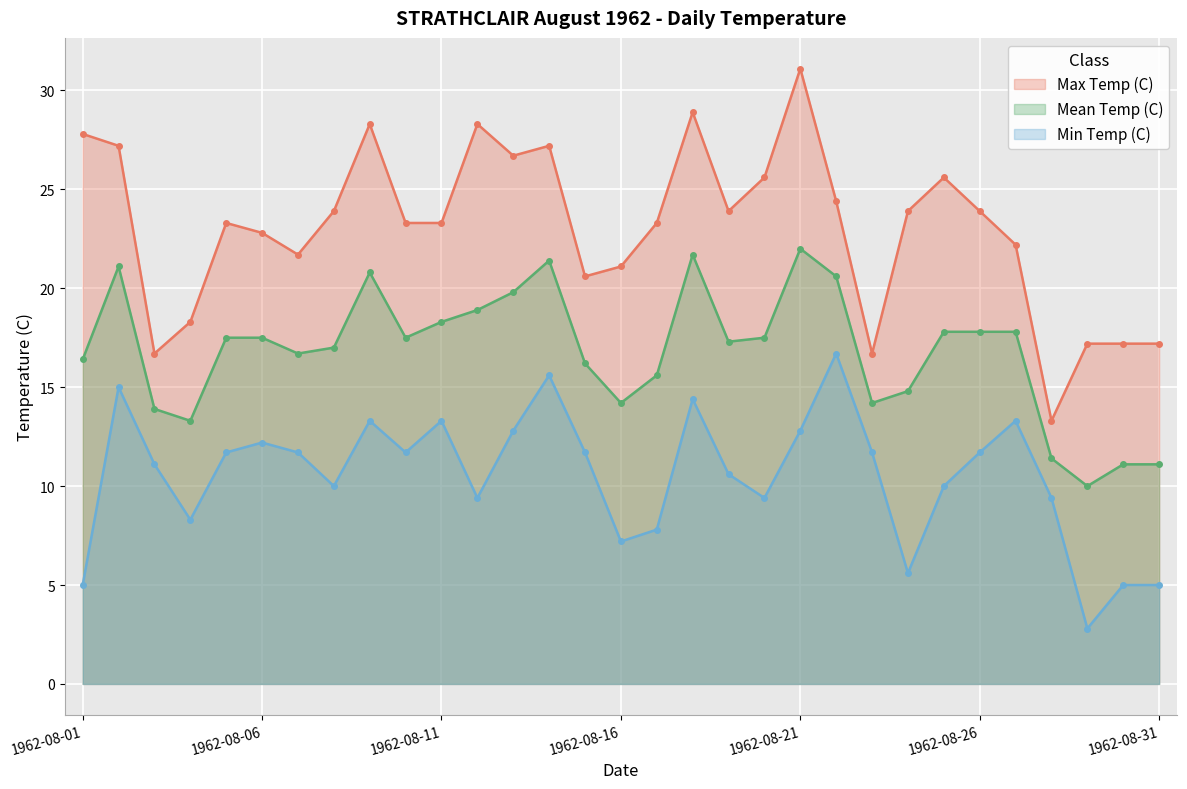

Rank the series by their average value, from highest to lowest.

Max Temp (C), Mean Temp (C), Min Temp (C)